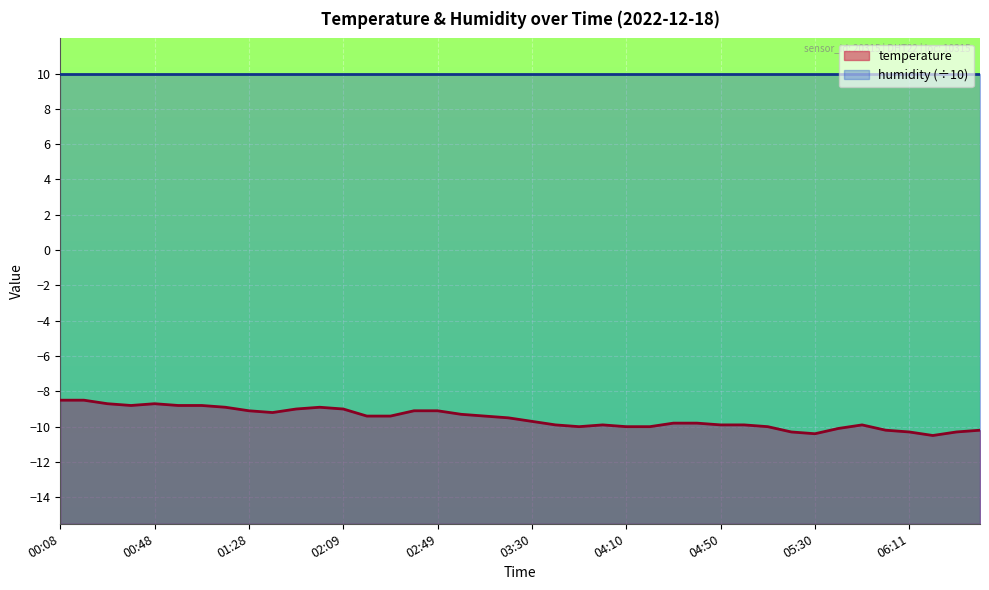

How many data points are above -9?

9